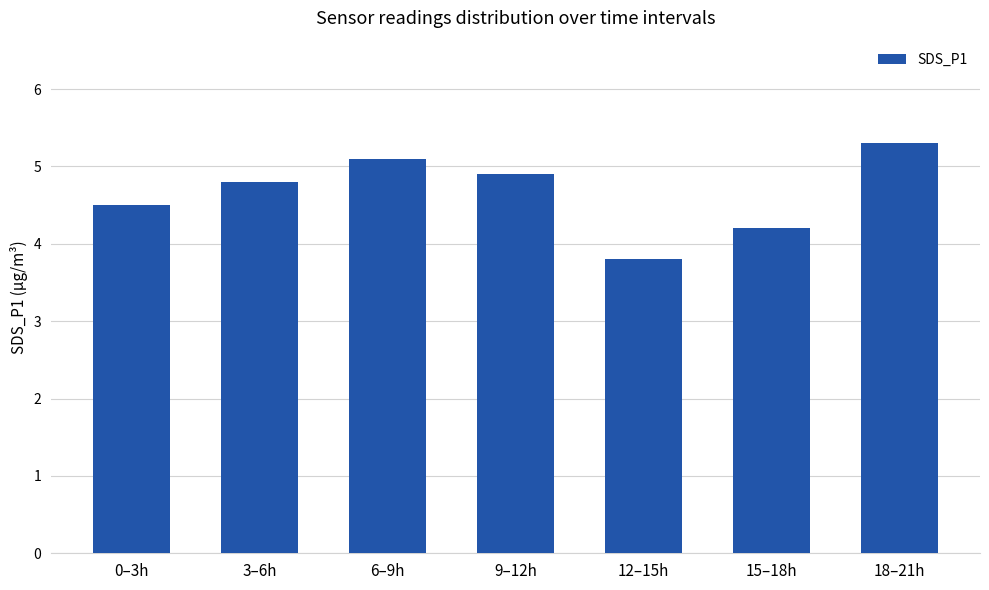

List the labels in order of value, largest first.

18–21h, 6–9h, 9–12h, 3–6h, 0–3h, 15–18h, 12–15h